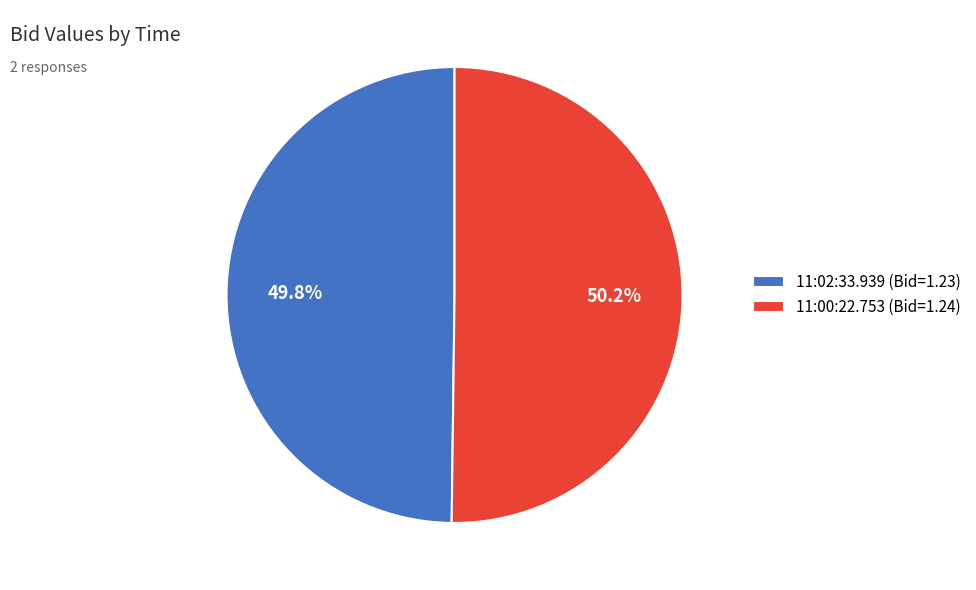

What is the ratio of the value at 11:00:22.753 to the value at 11:02:33.939?

1.0